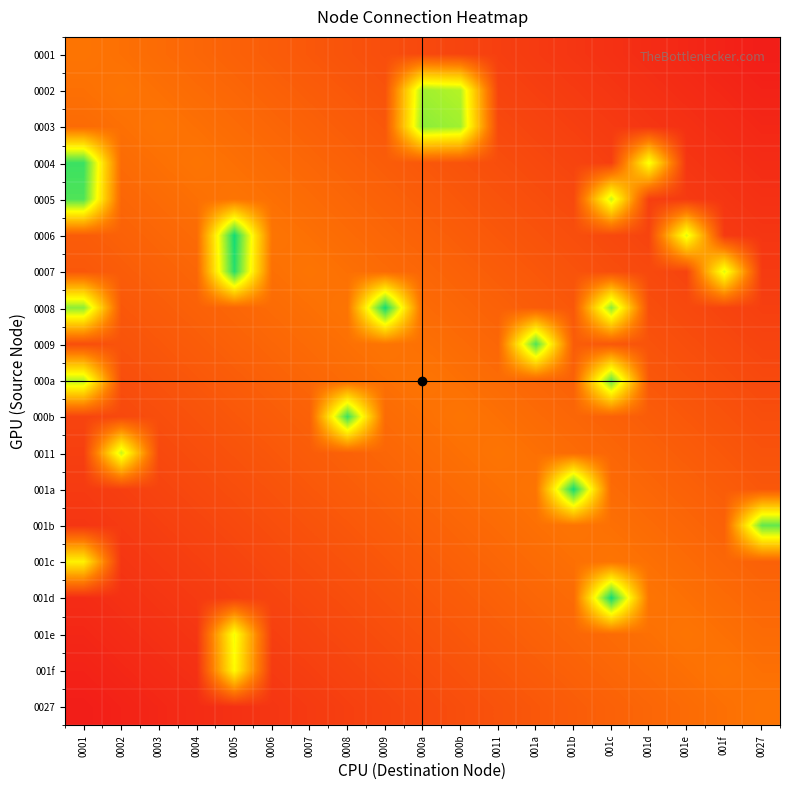

What is the total value across all series at 000a?

5.5